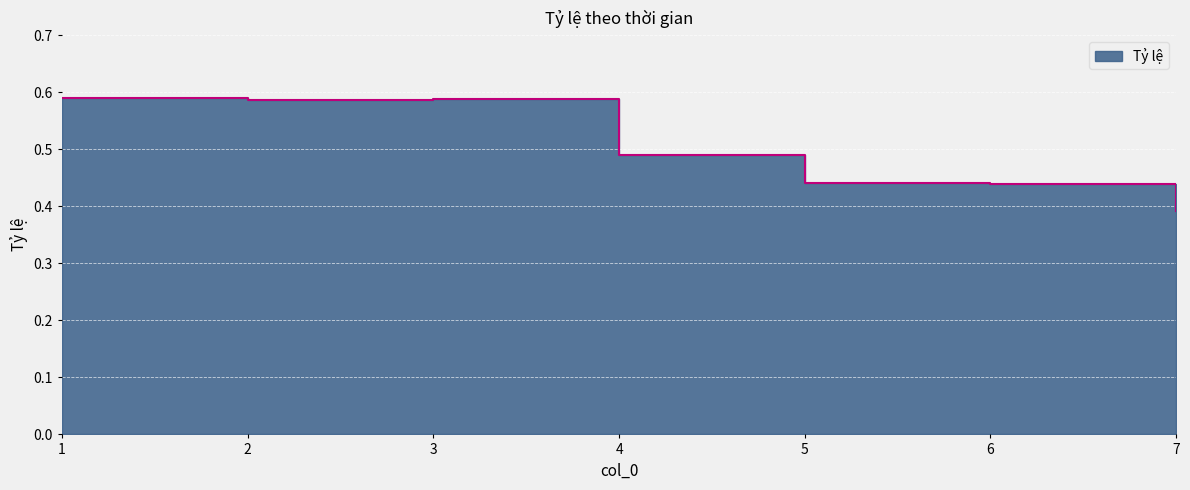

What is the difference between the maximum and minimum values?

0.2